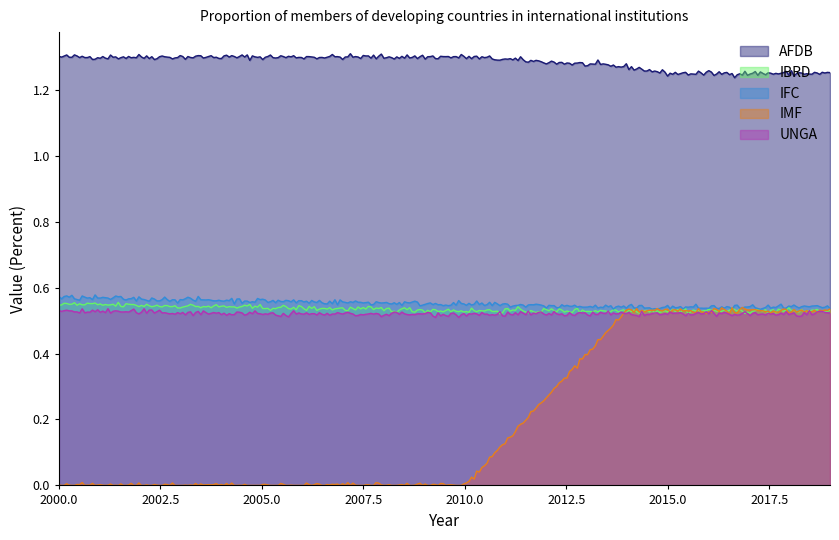

How many times do UNGA and IMF cross each other?

1